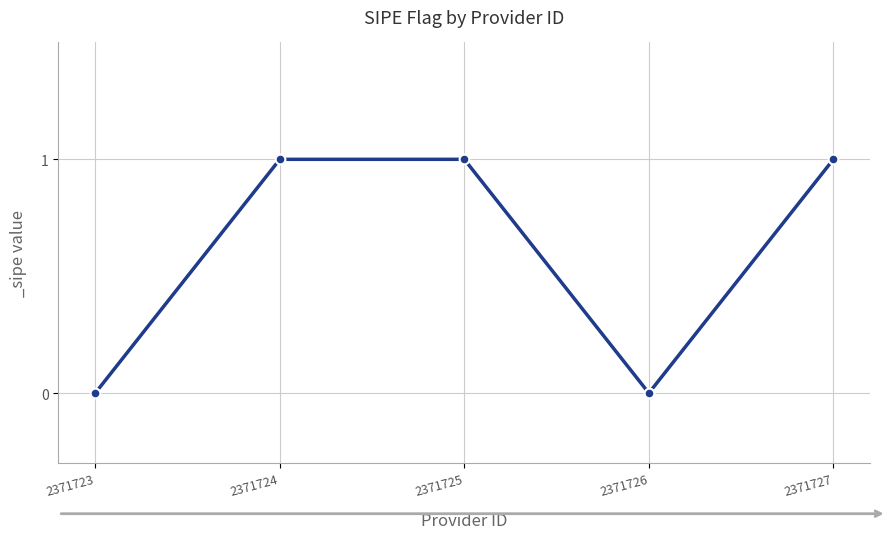

What is the value of the 5th point from the left?

1